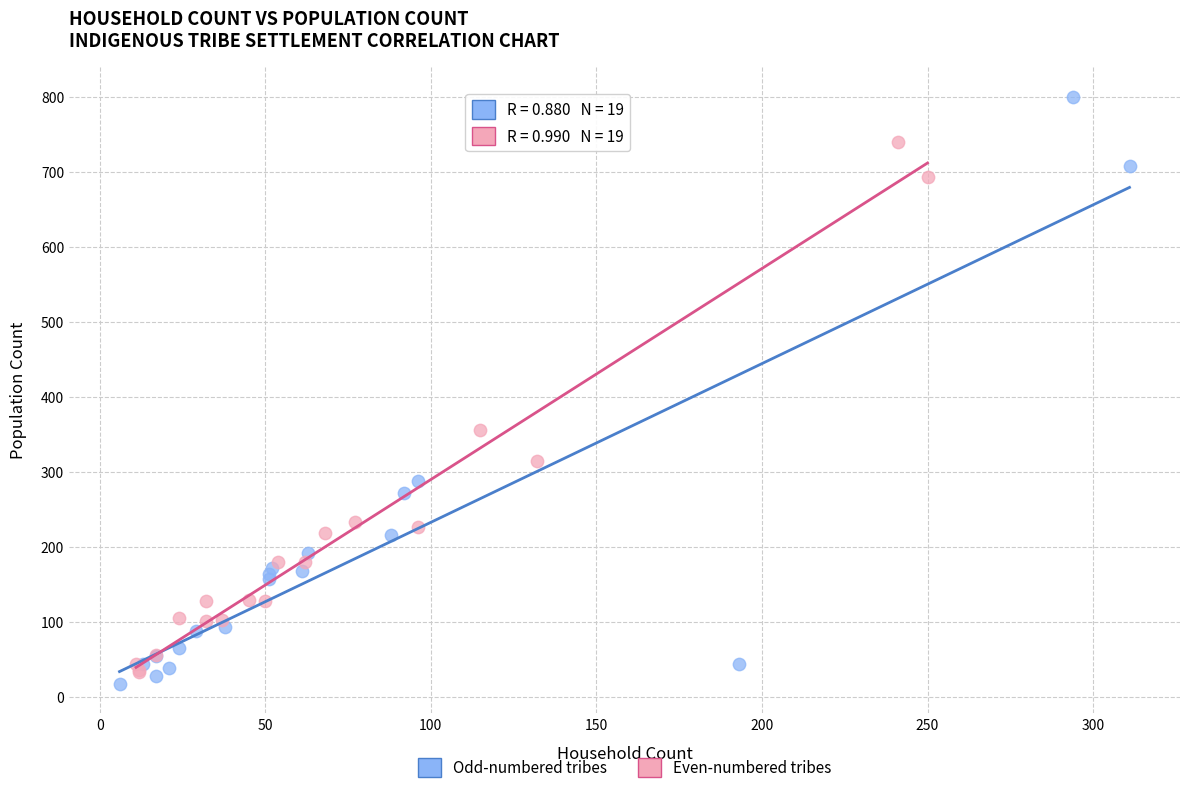

Which series has the widest spread of Y values?

Odd-numbered tribes